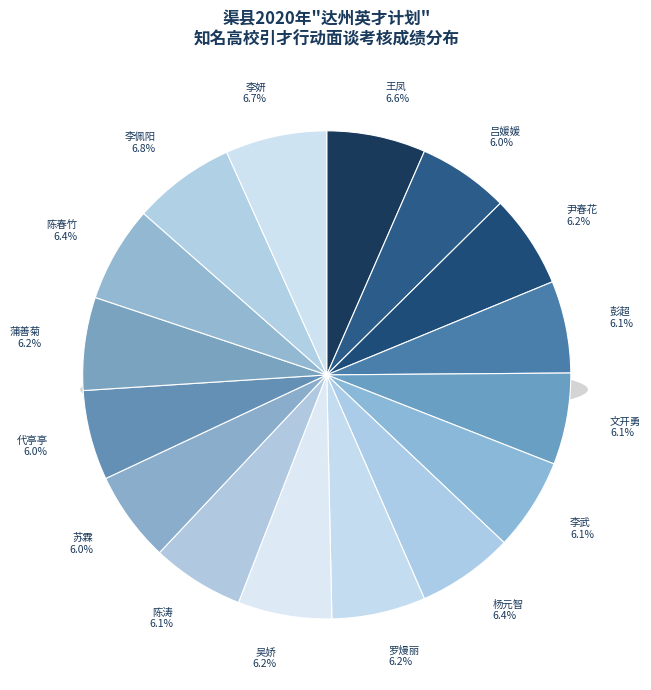

What percentage is the 李武 slice, to the nearest percent?

6%